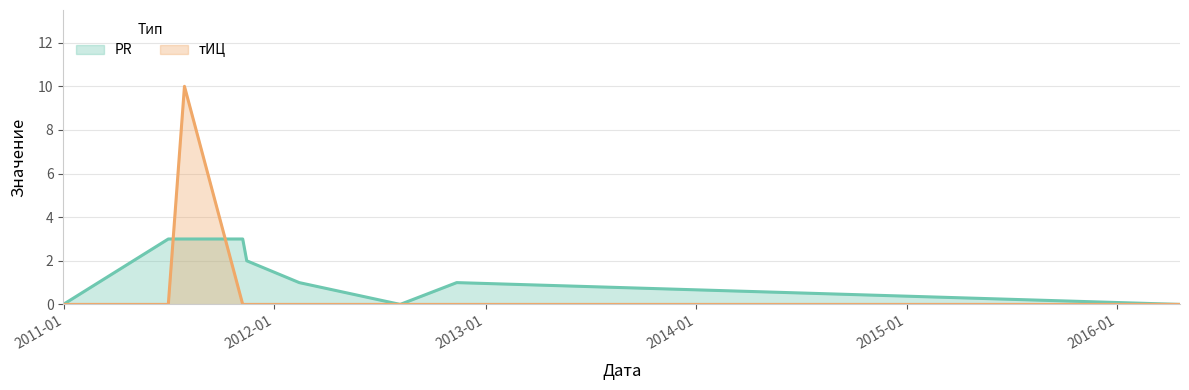

The тИЦ series shows 0 at 2011-07-01. True or false?

True